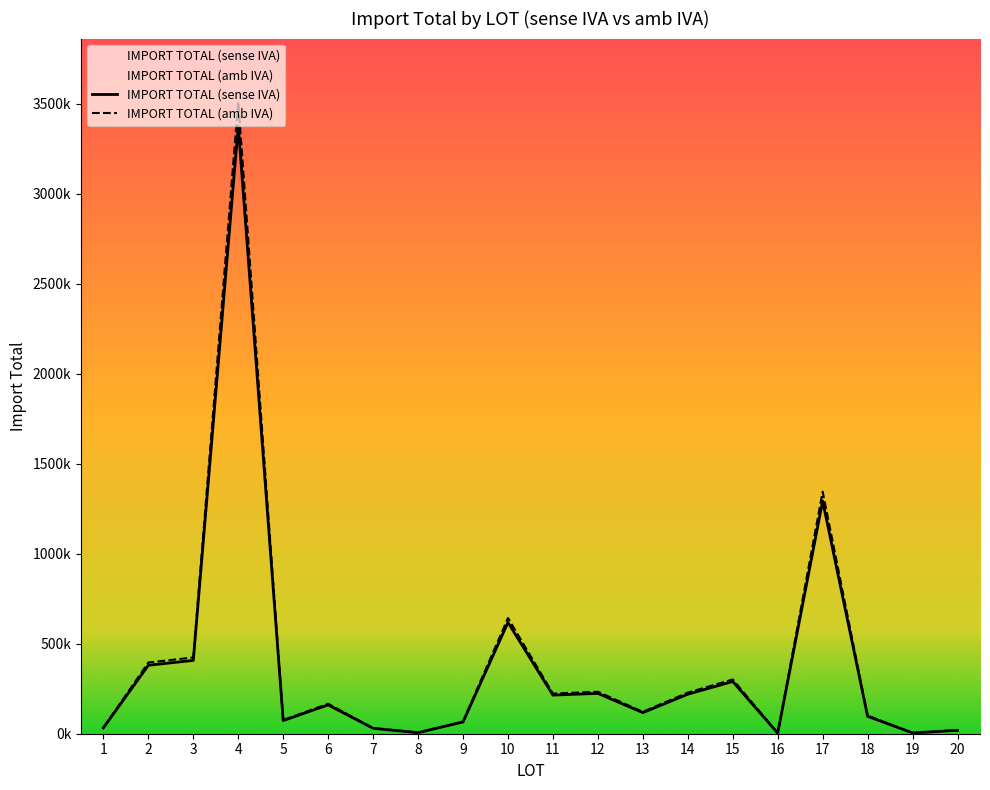

At which label is IMPORT TOTAL (sense IVA) closest to 1689052?

17